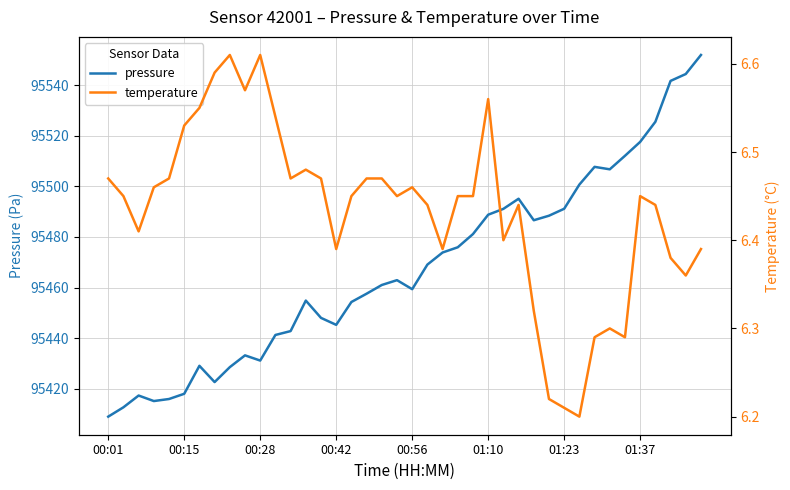

At which label does pressure reach its minimum?

00:01